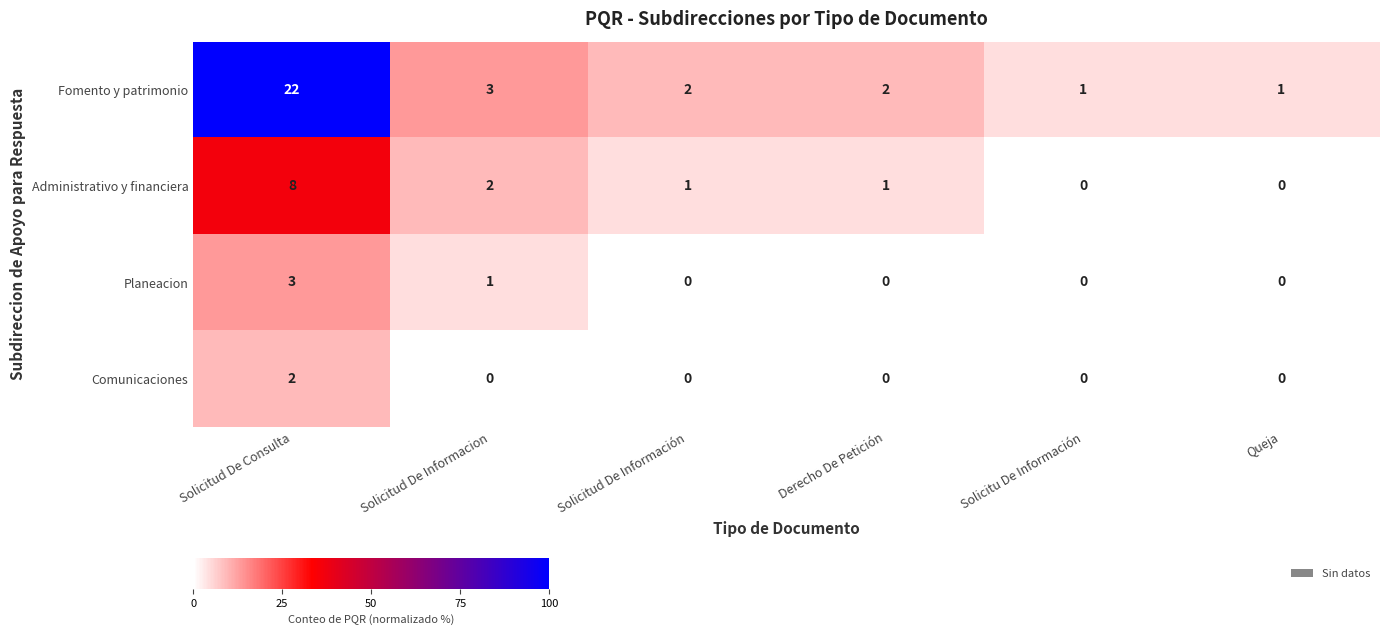

The Fomento y patrimonio series shows 2 at Solicitu De Información. True or false?

False